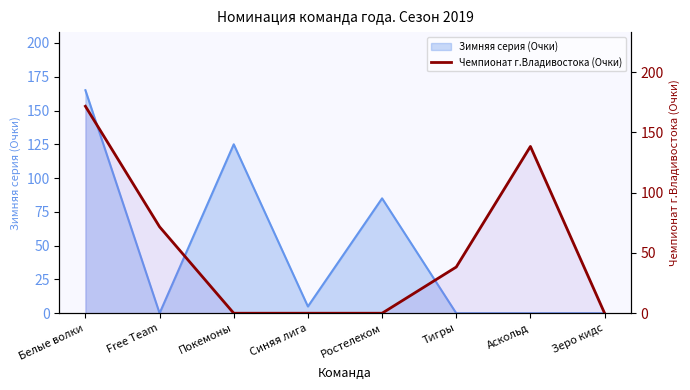

At which label does the data first exceed 38?

Белые волки